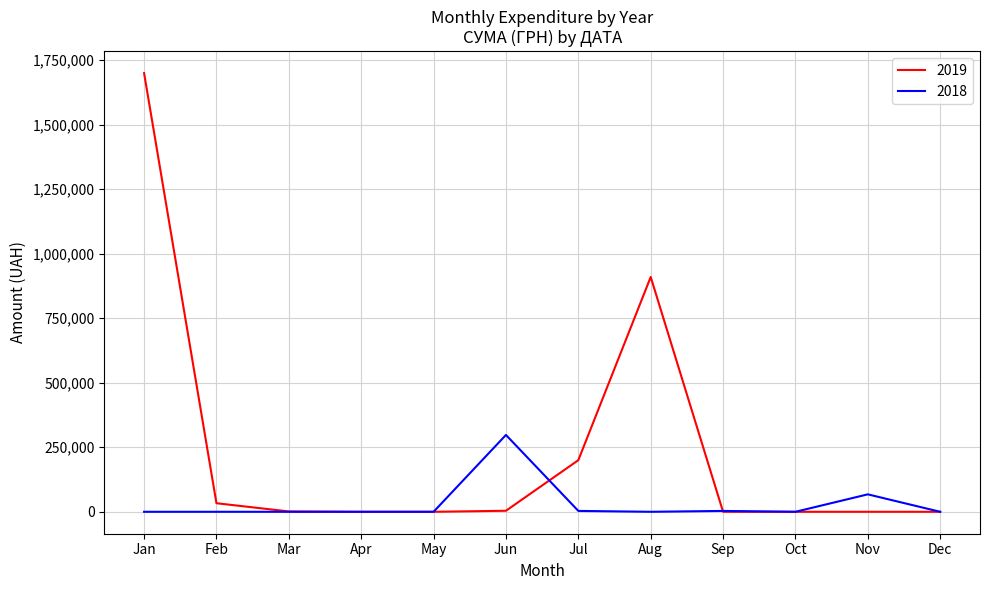

True or false: 2018 has a value of 0.0 at Jan.

True